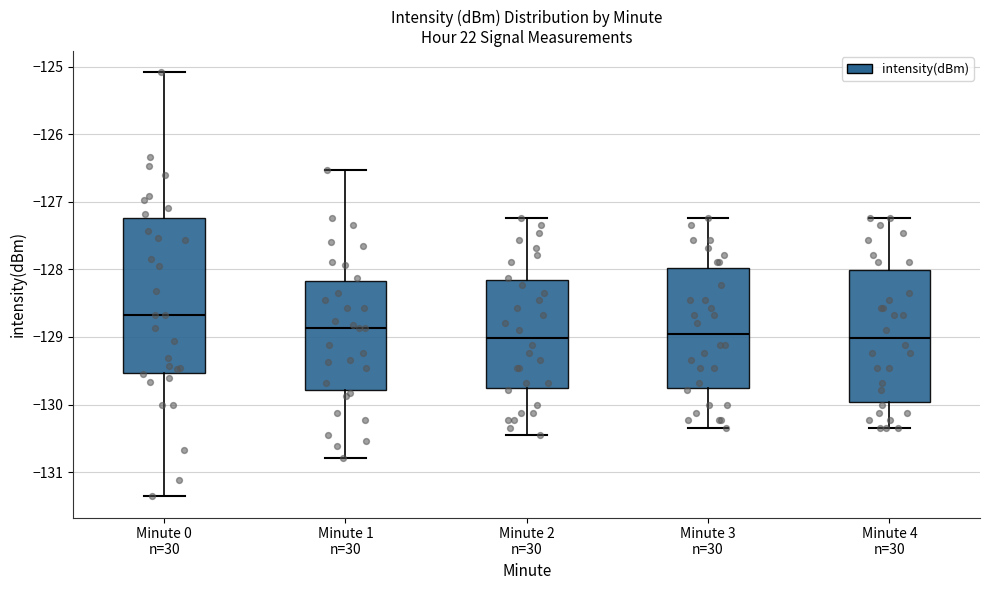

Which box is the tallest, from its lower edge to its upper edge?

Minute 0 n=30